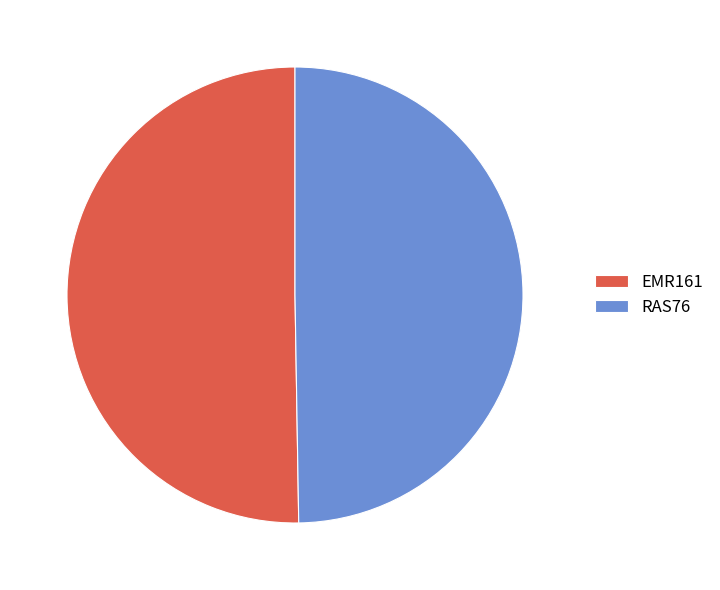

Combined, do RAS76 and EMR161 account for over 50%?

Yes